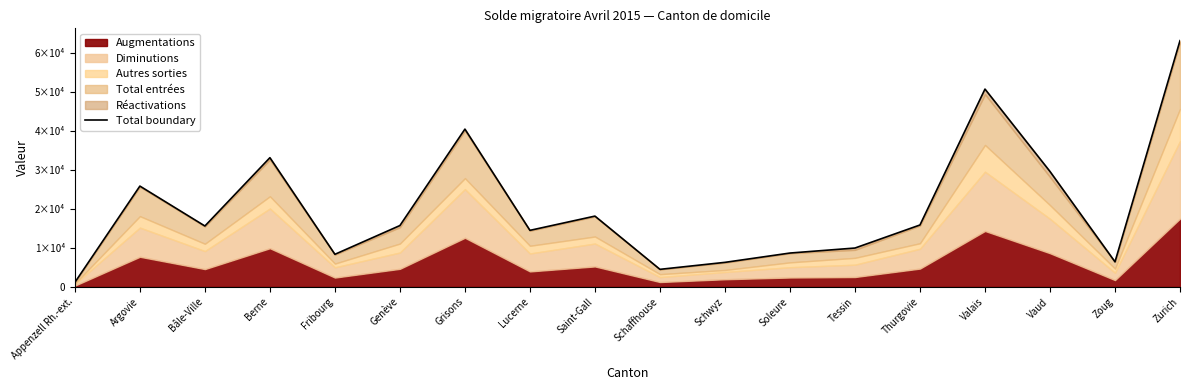

At which category does the data reach its first local valley?

Bâle-Ville